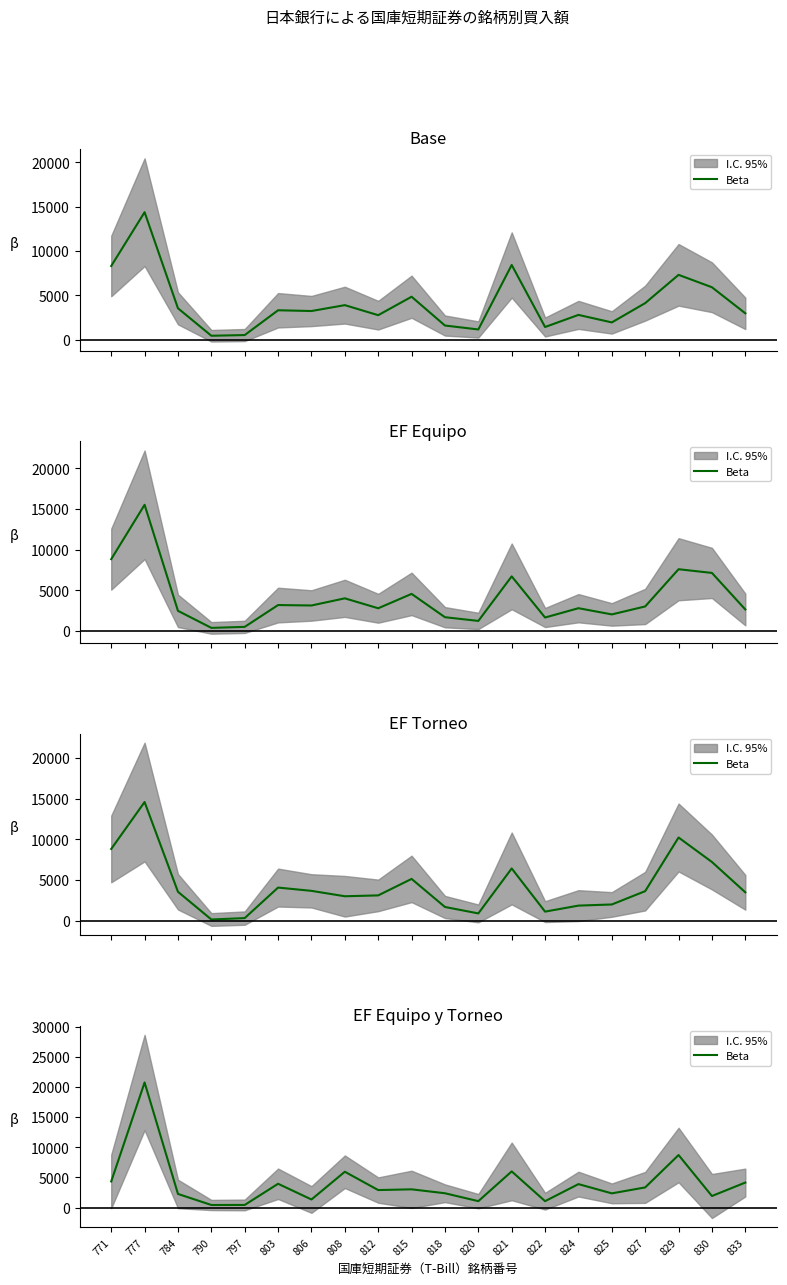

What is the average value?

4012.6